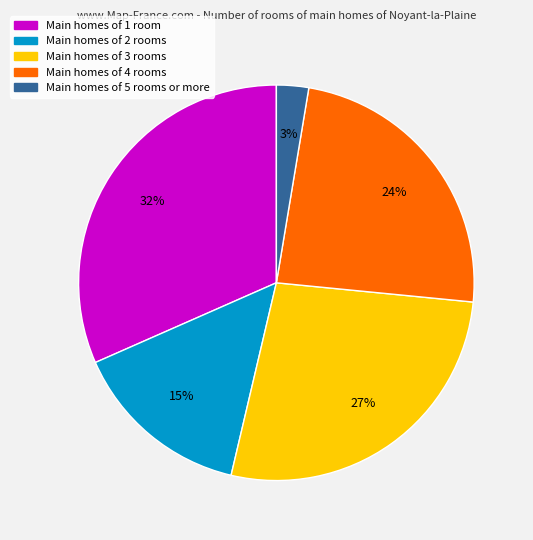

Is there any slice that represents more than half of the pie?

No